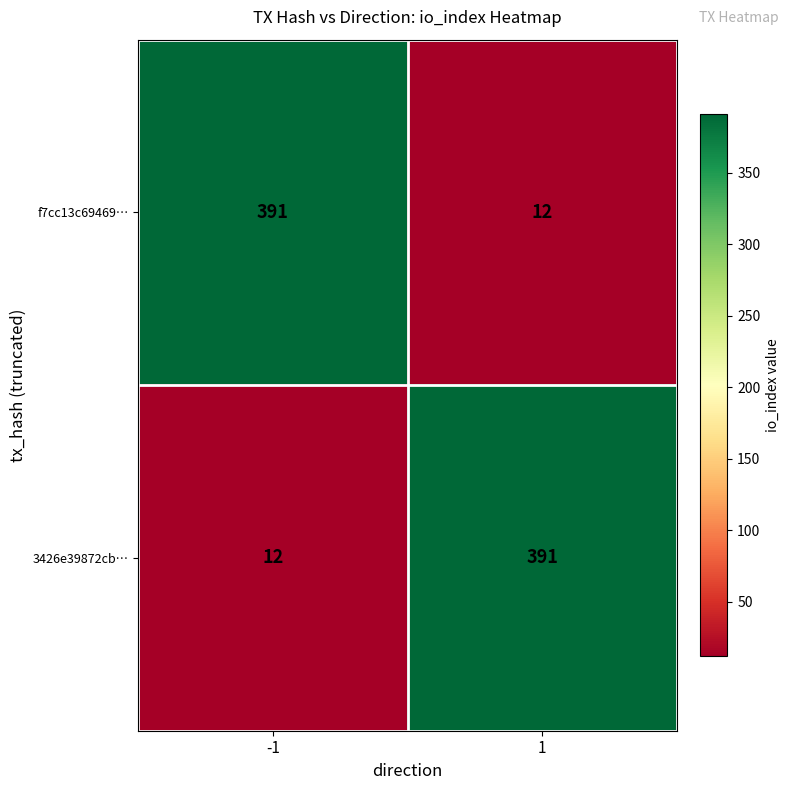

What is the difference between the 3426e39872cb… values at -1 and 1?

379